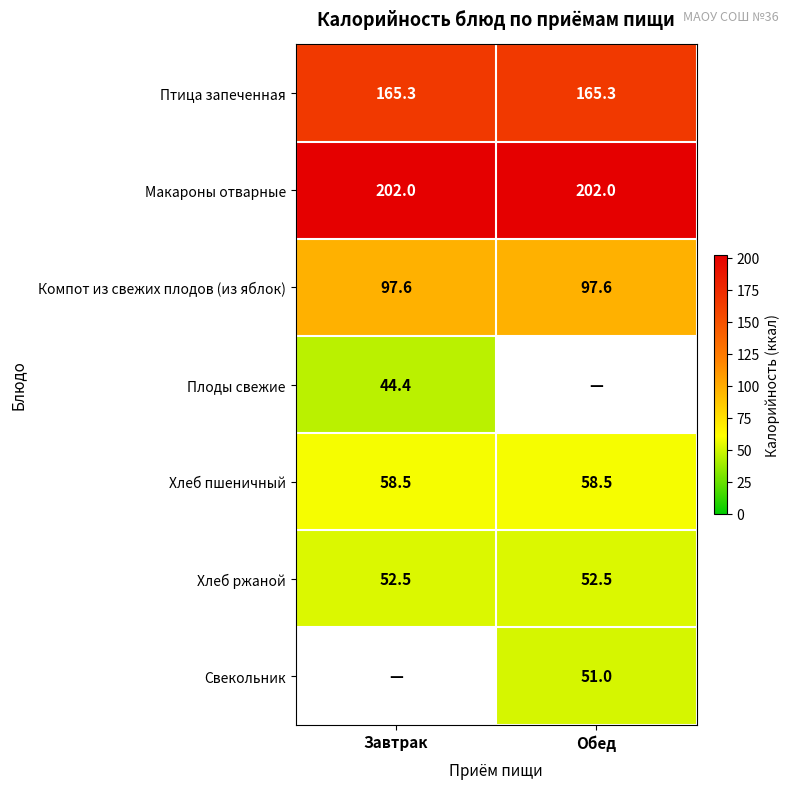

At which category does the chart reach its peak across all series?

Завтрак